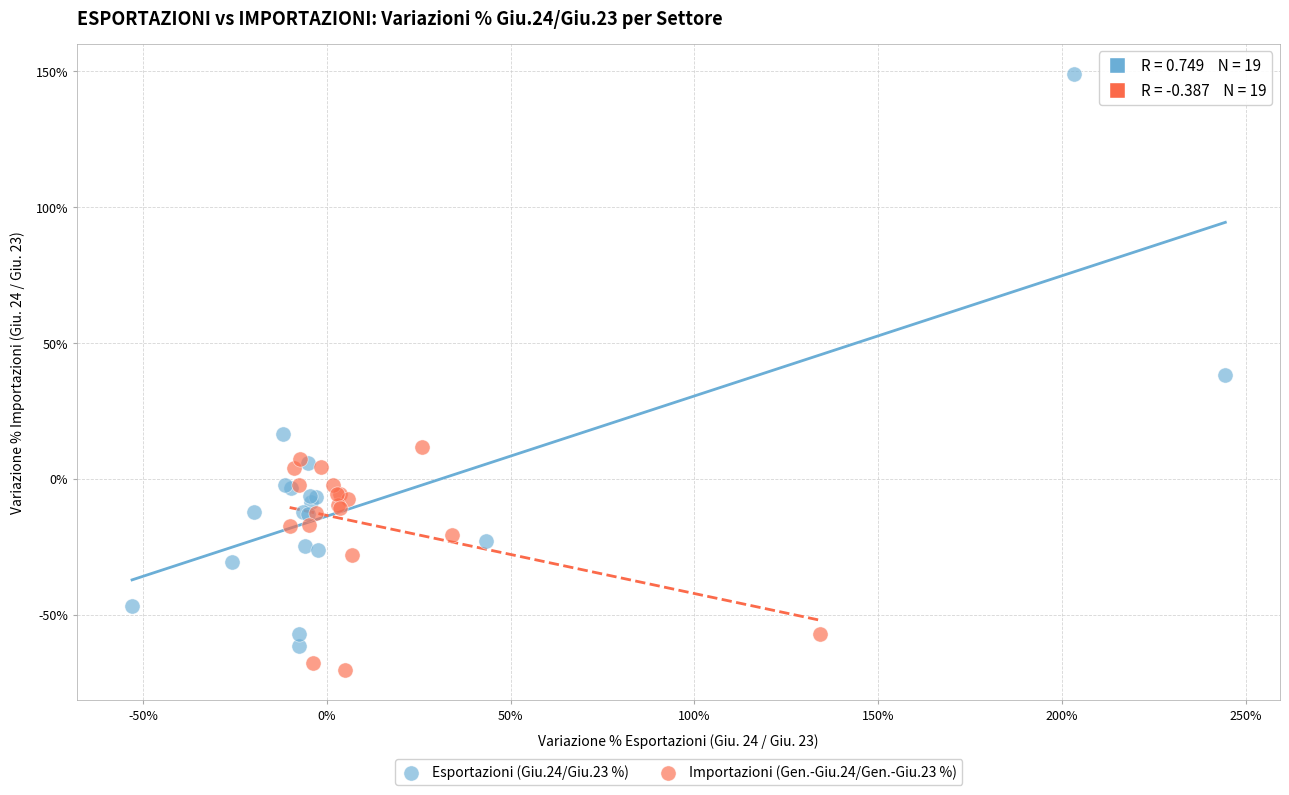

What are all the series names shown in the legend?

Esportazioni (Giu.24/Giu.23 %), Importazioni (Gen.-Giu.24/Gen.-Giu.23 %)